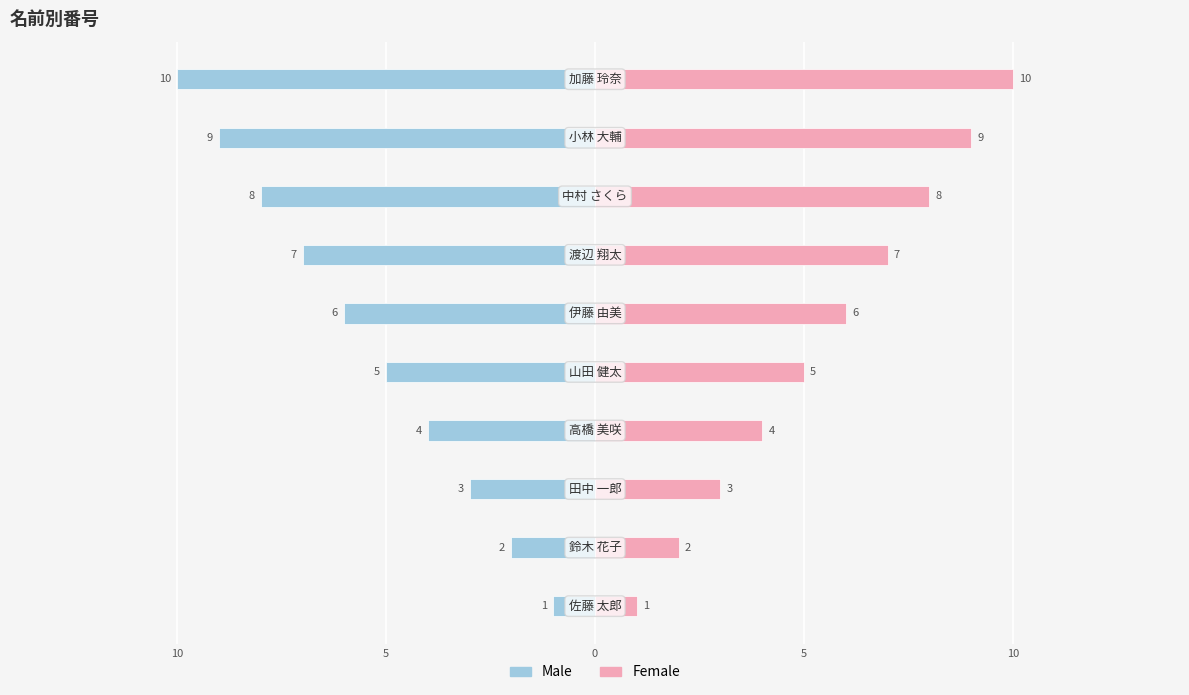

How many bars are there in total?

20